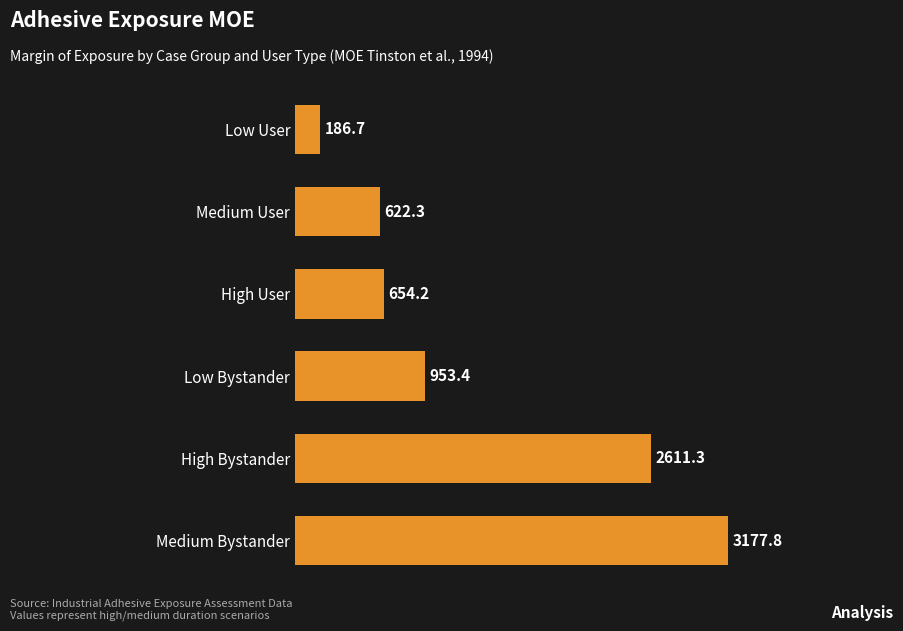

What is the change in value from High Bystander to Low User?

-2424.6